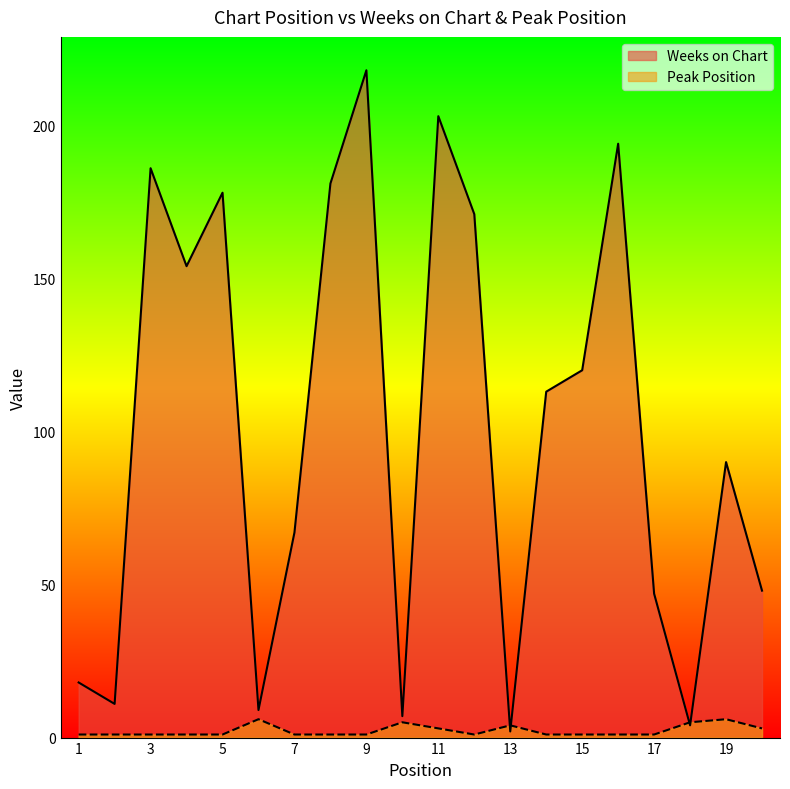

How many interior local valleys does the Peak Position series have?

1